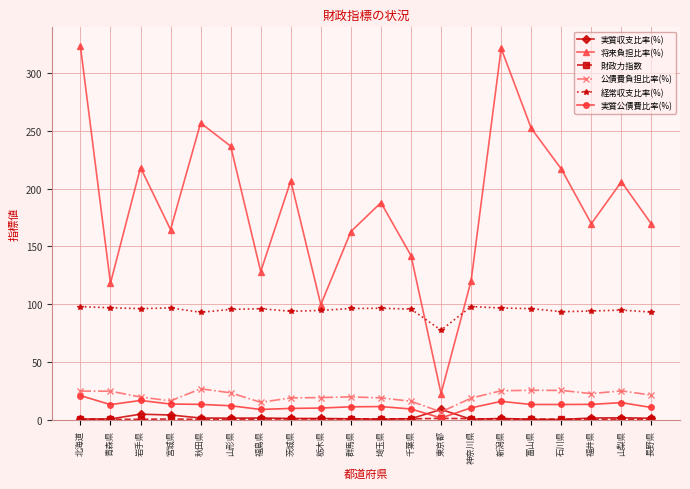

How many values in the 経常収支比率(%) series are below 96?

10